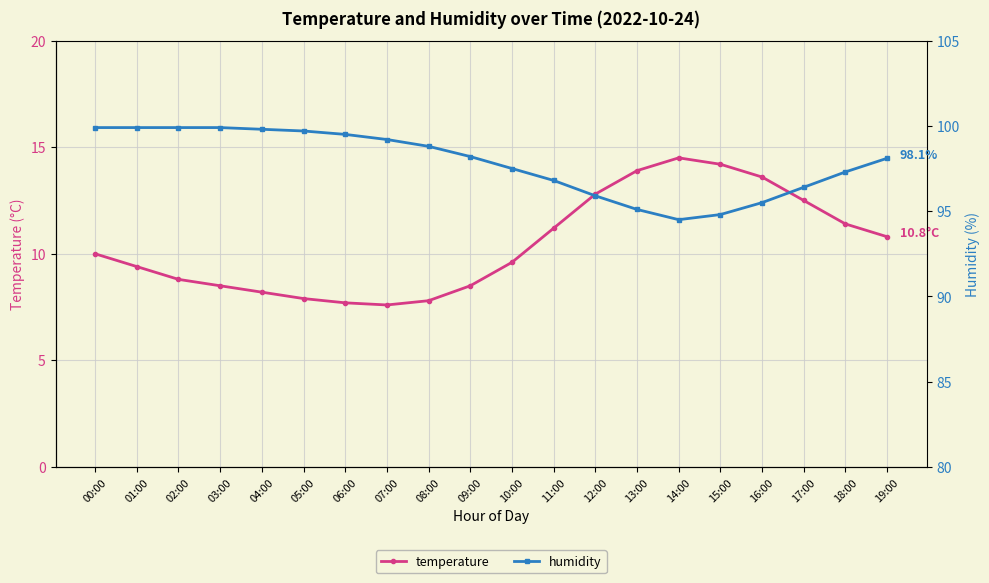

What is the total value across all series at 01:00?

109.3